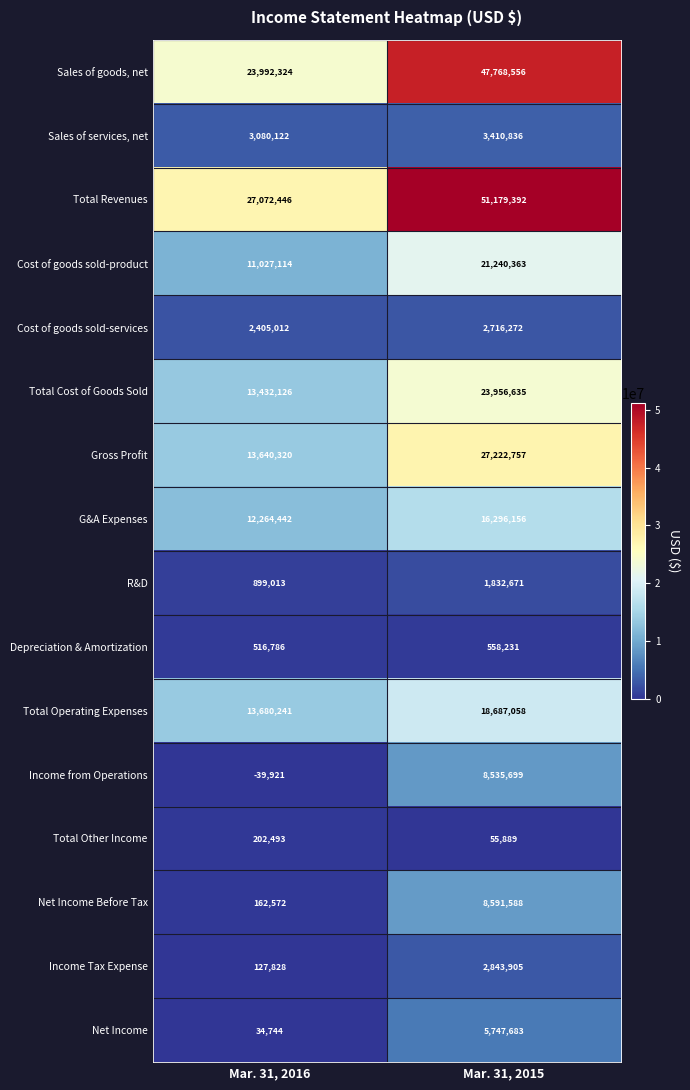

The Sales of services, net series shows 3410836 at Mar. 31, 2015. True or false?

True